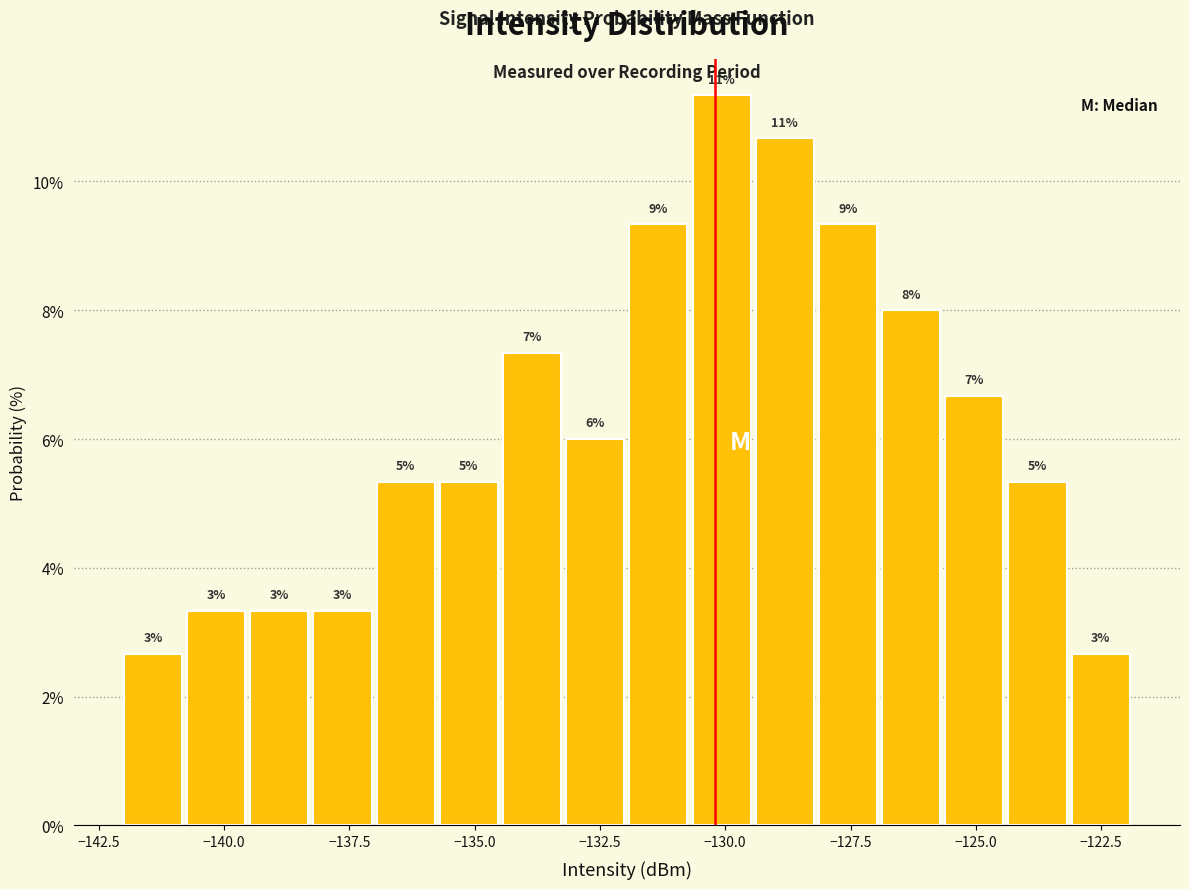

Read against the x-axis, roughly where is the centre of the tallest bar?

-130.0